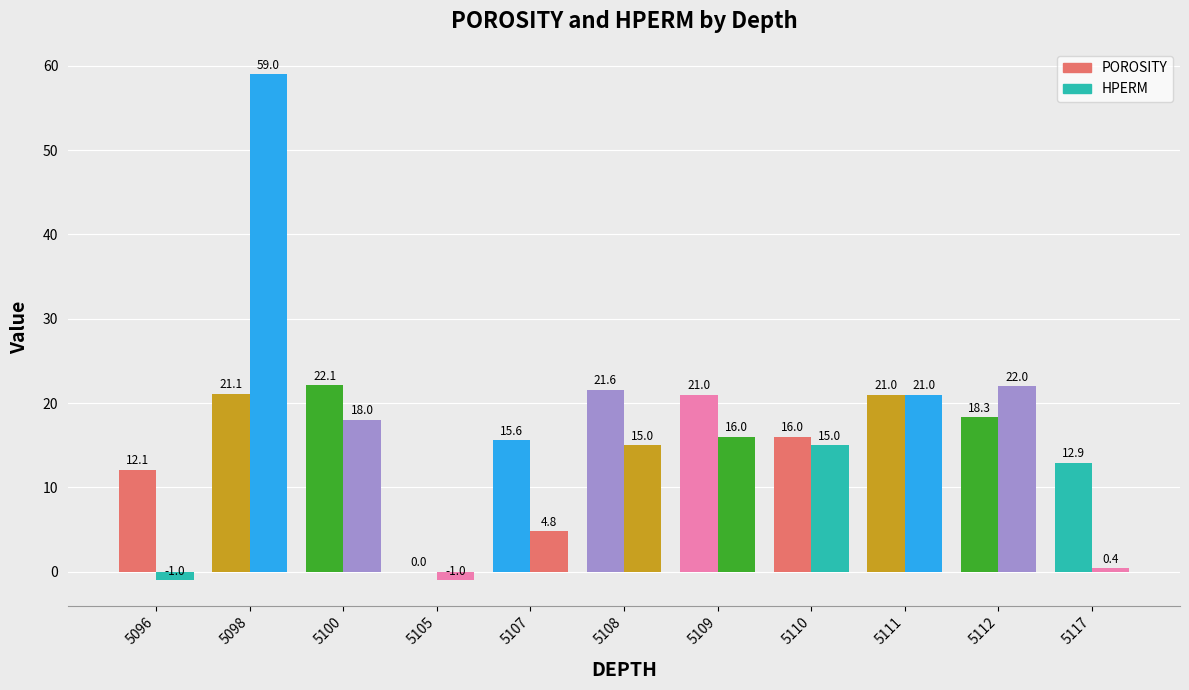

What is the maximum value shown in the chart?

59.0